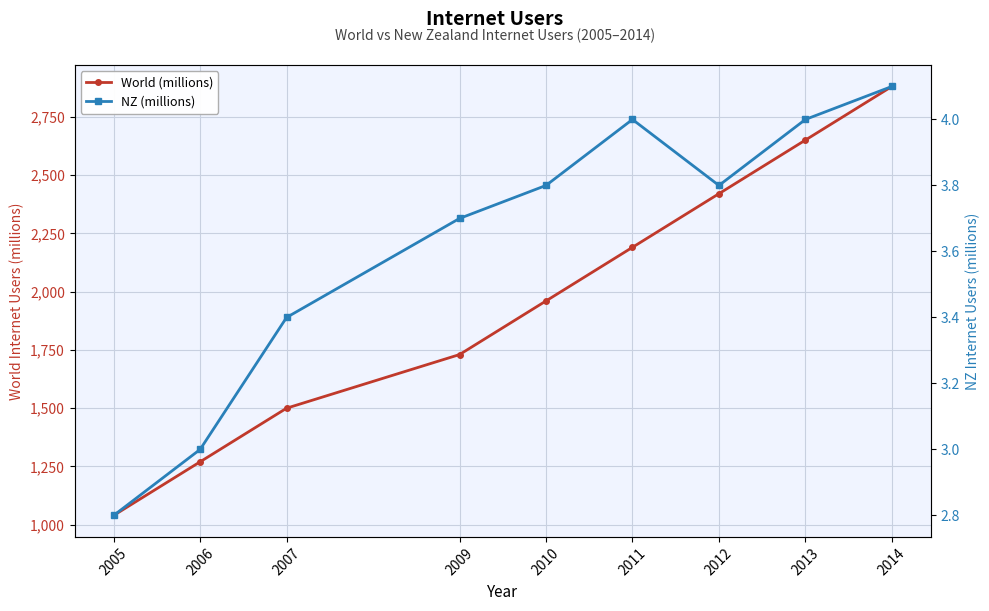

True or false: World (millions) and NZ (millions) intersect in this chart.

False